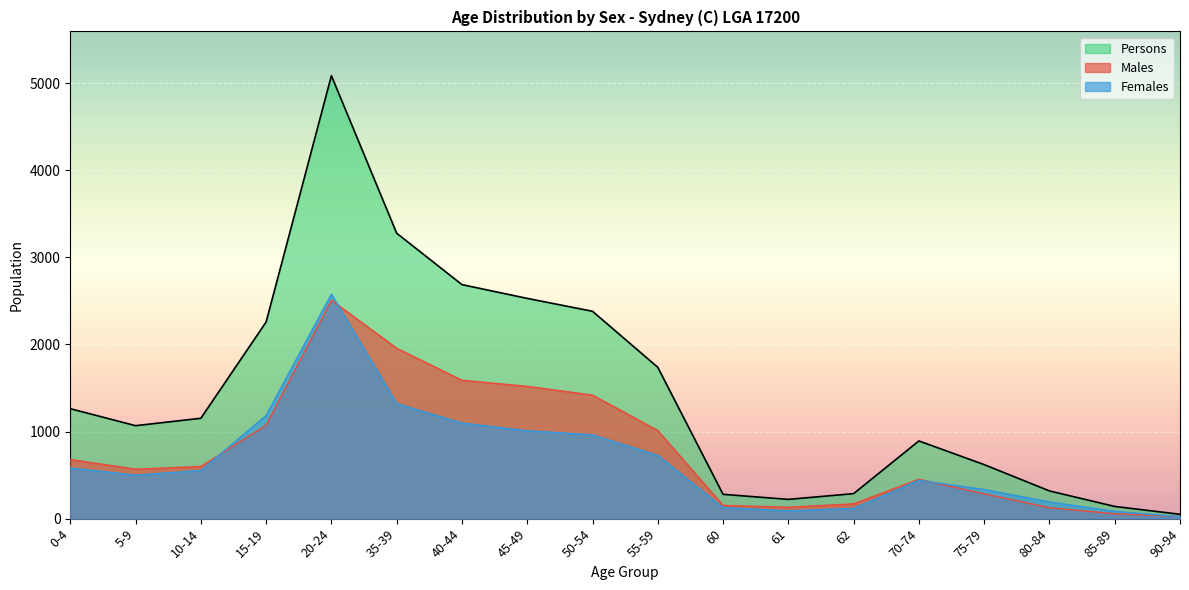

At which category does Persons reach its first local peak?

20-24